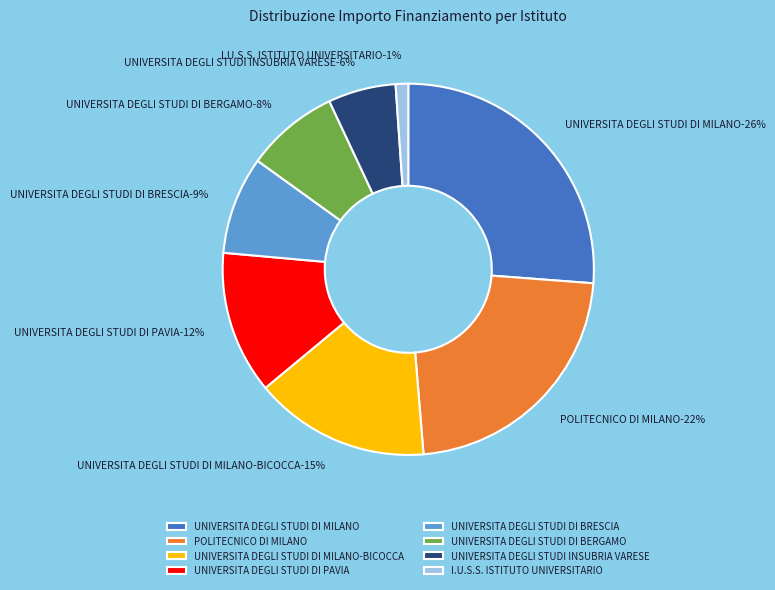

Which slice is the largest?

UNIVERSITA DEGLI STUDI DI MILANO